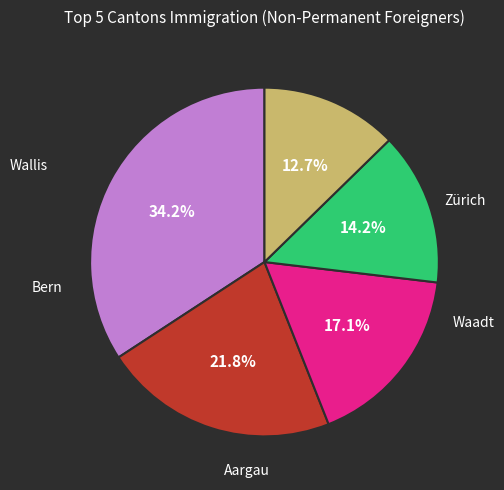

Combined, do Zürich and Bern account for over 50%?

Yes